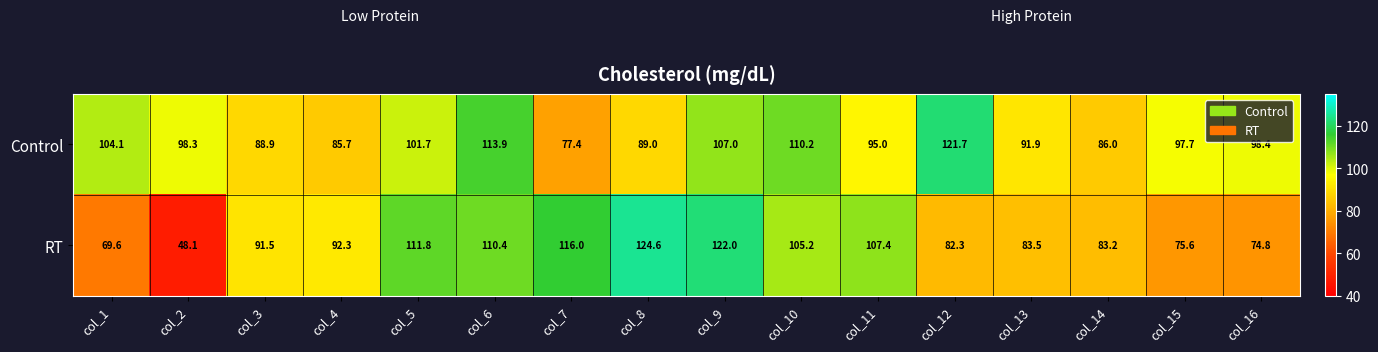

The Control series shows 156.9 at col_5. True or false?

False